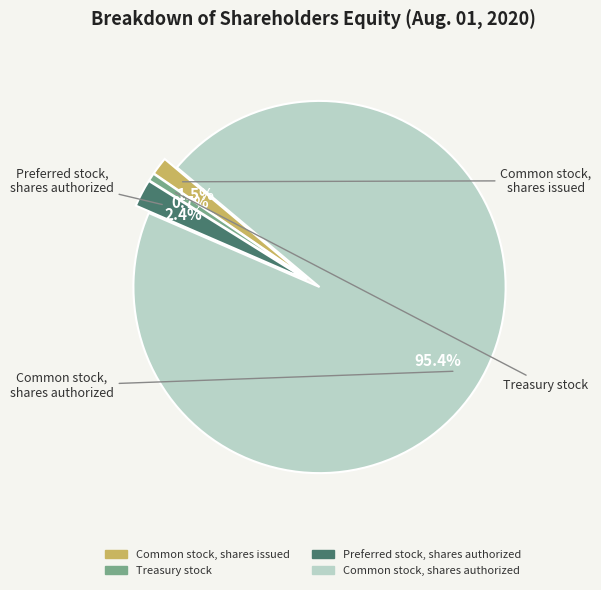

How much of the chart is everything except Preferred stock, shares authorized?

97.6%